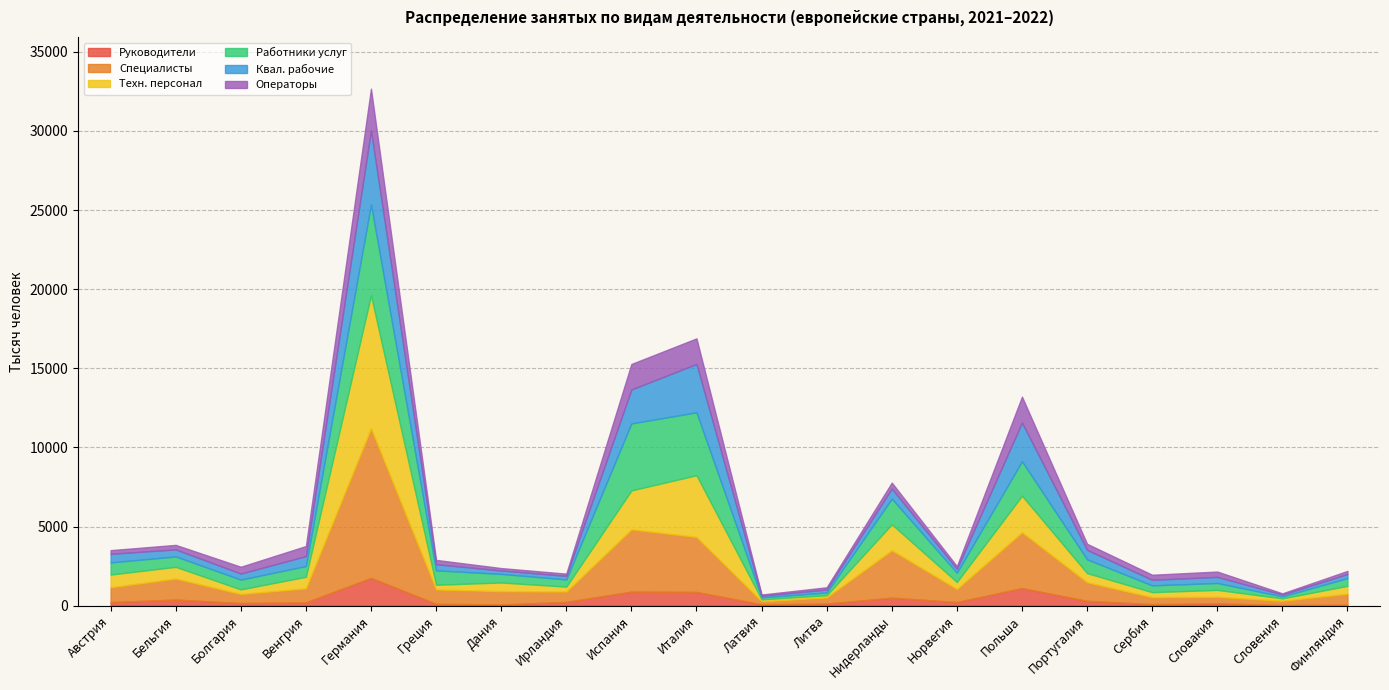

Reading left to right, transcribe all the data shown in this chart.

Руководители: 229	385	167	207	1756	120	82	238	889	867	90	133	505	231	1110	307	100	148	42	60
Специалисты: 934	1329	571	887	9455	905	835	655	3934	3476	184	390	2998	821	3529	1172	435	412	265	695
Техн. персонал: 803	740	290	731	8406	299	547	310	2459	3899	125	139	1640	443	2312	579	319	438	153	498
Работники услуг: 765	657	619	680	5737	907	542	453	4235	3975	123	171	1623	584	2174	870	428	435	127	487
Квал. рабочие: 546	445	383	625	4685	388	219	226	2144	3058	104	190	633	249	2448	599	354	385	115	260
Операторы: 232	285	430	639	2633	274	151	142	1612	1616	78	139	378	170	1636	383	318	338	77	197